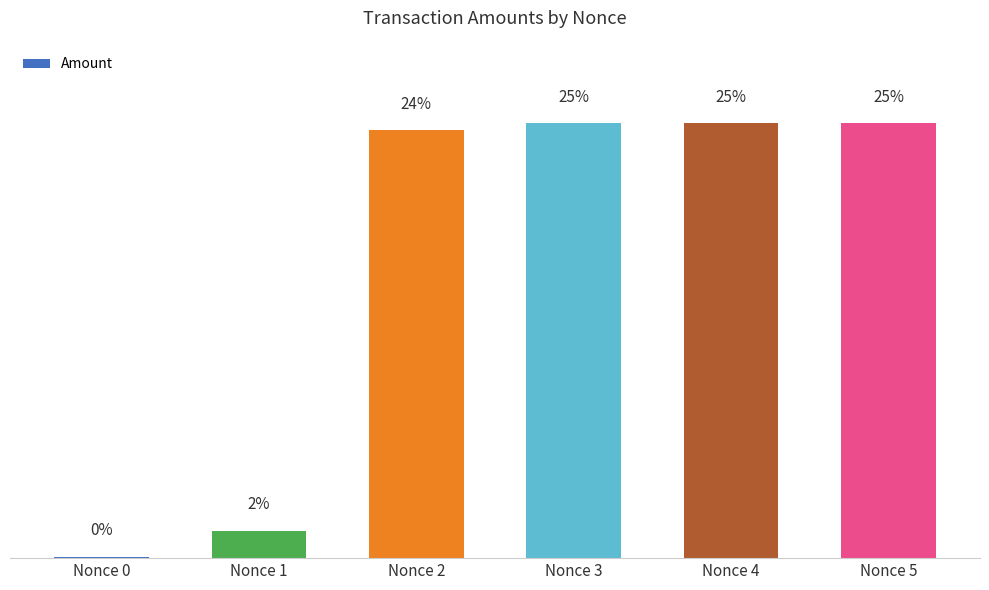

True or false: the data shows 276.7 at Nonce 1.

False